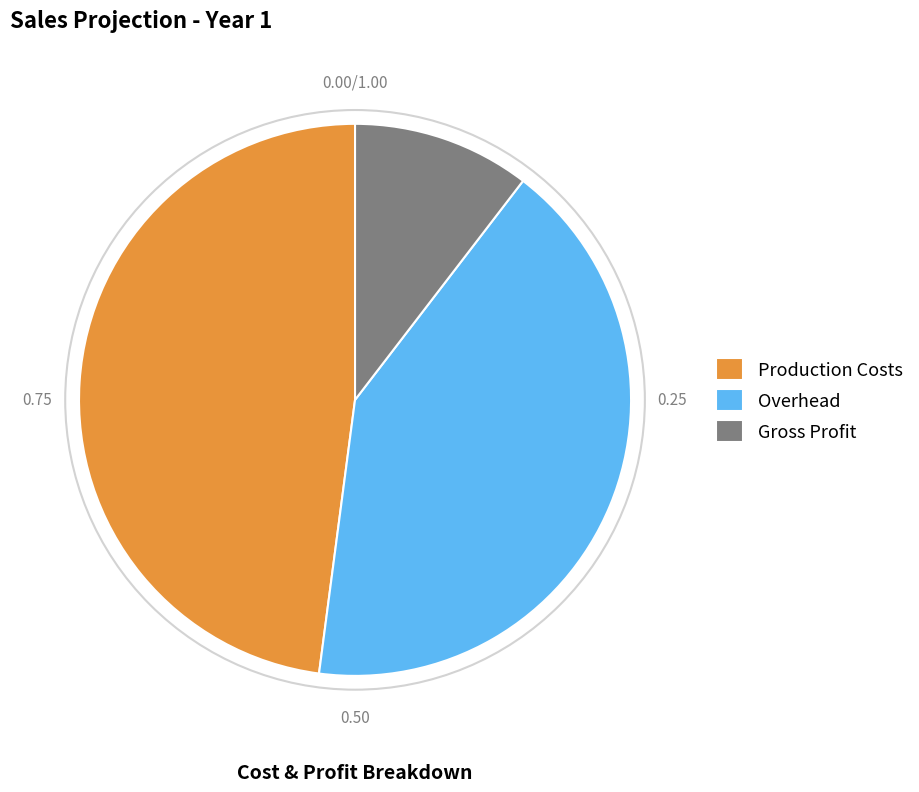

Count the number of slices in the pie.

3